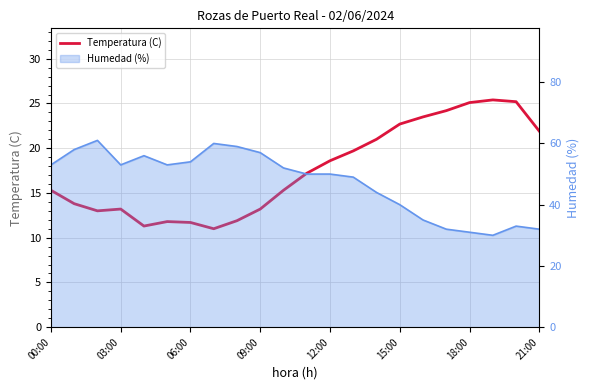

Count the number of values greater than 17.

11